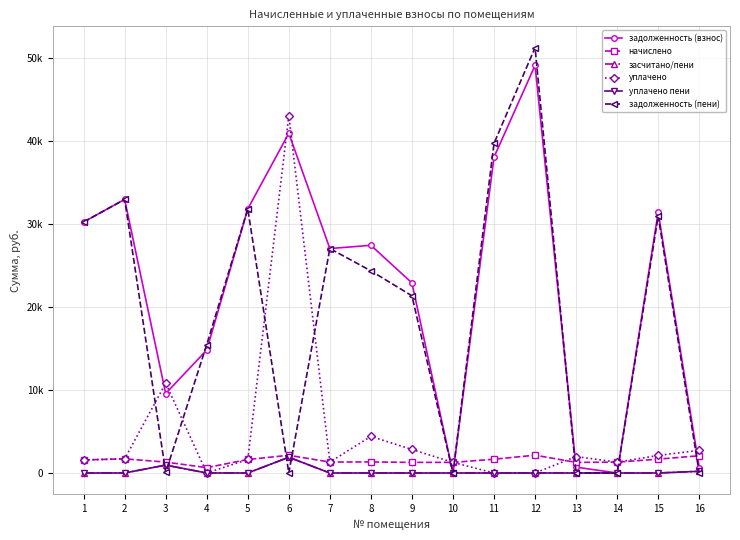

Is this an area chart (filled region under the line)?

No